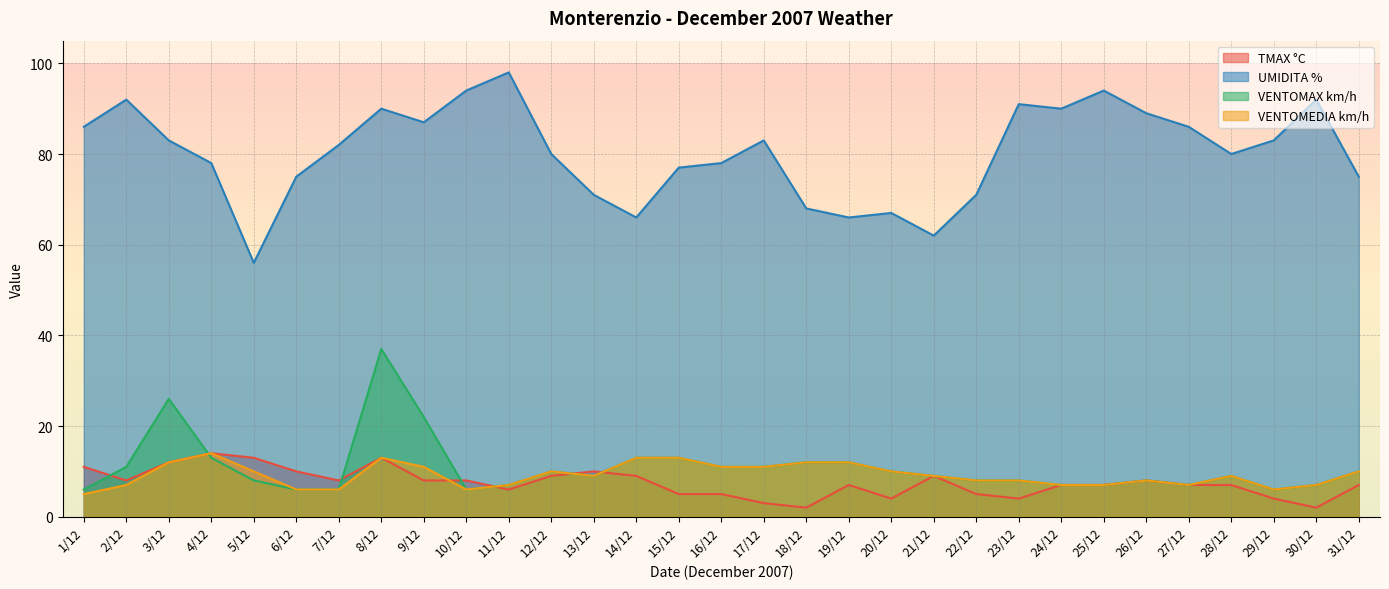

How many interior local valleys does the UMIDITA % series have?

7